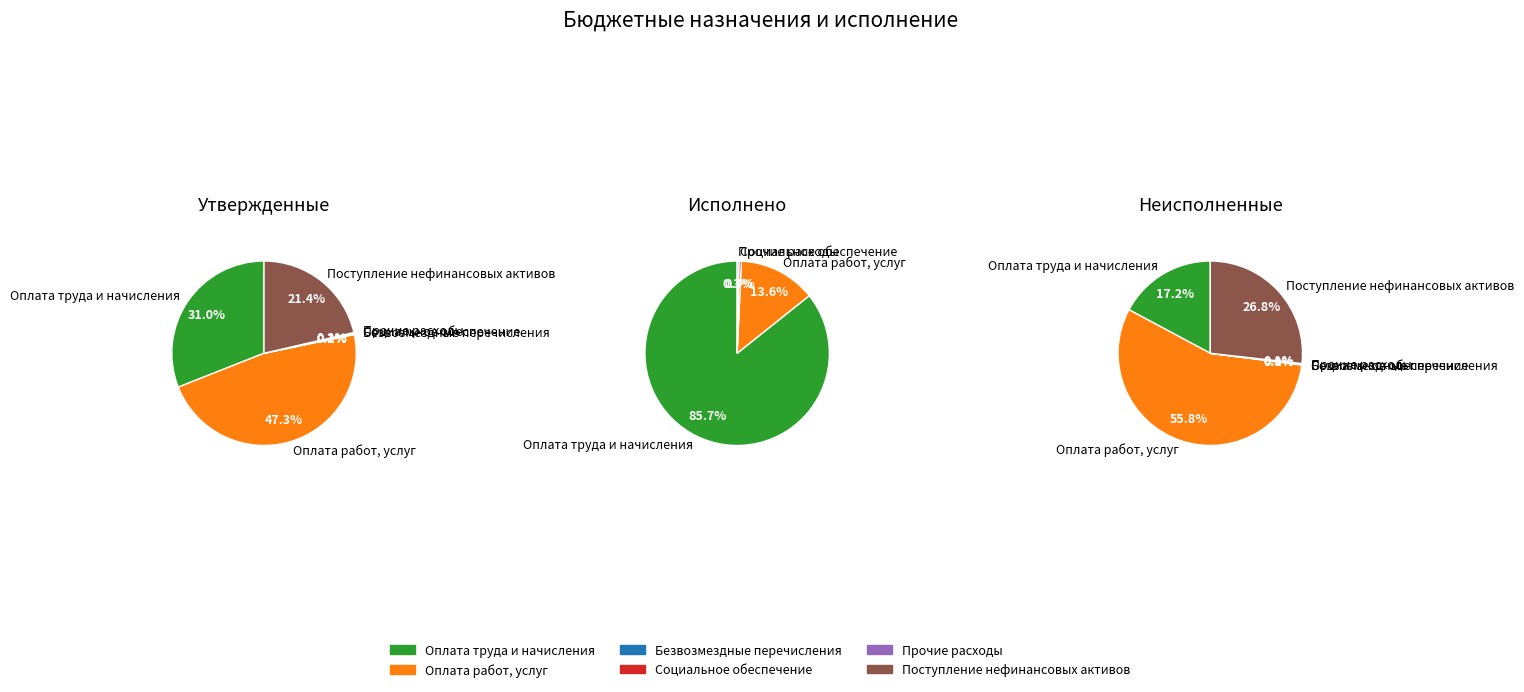

Is there a majority slice in this chart?

No